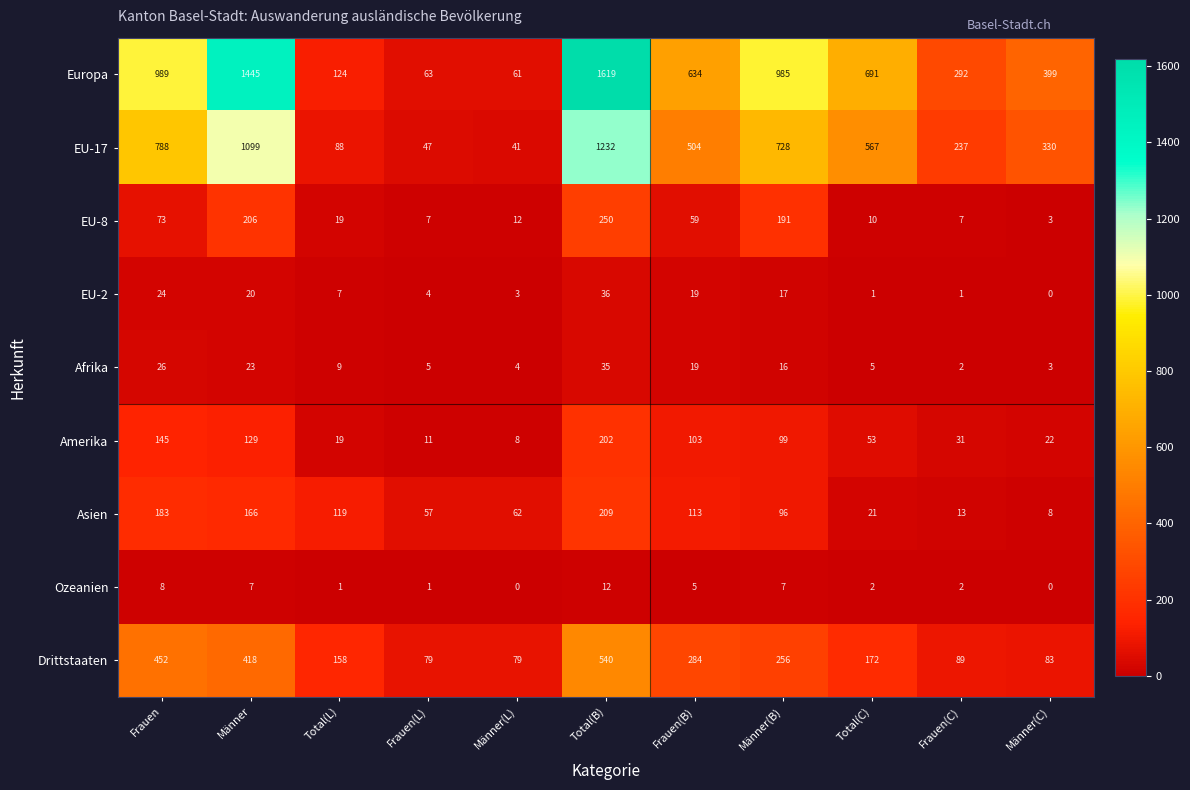

At how many categories does at least one series exceed 1278?

2